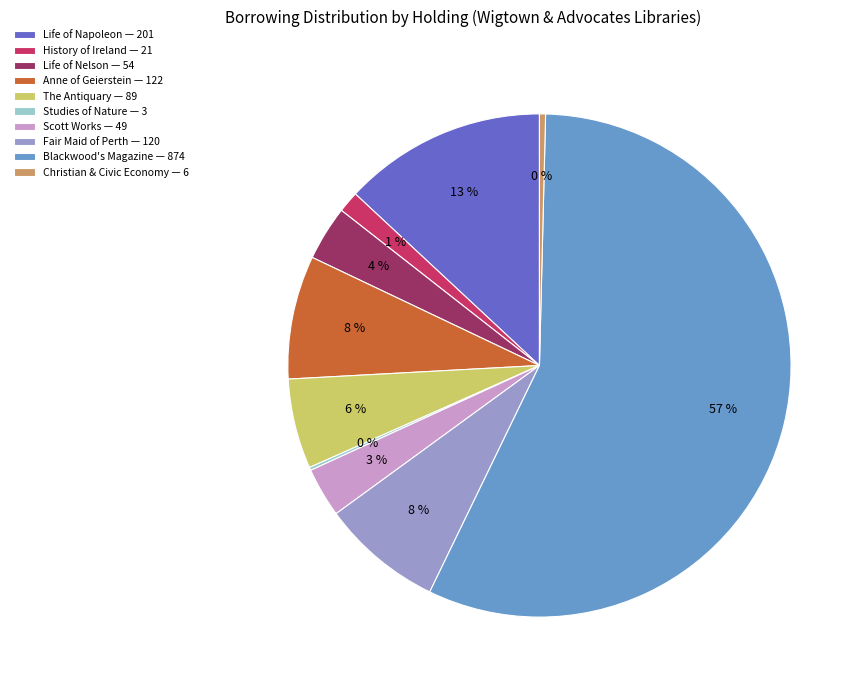

Which slice represents more than half of the pie?

Blackwood's Magazine — 874